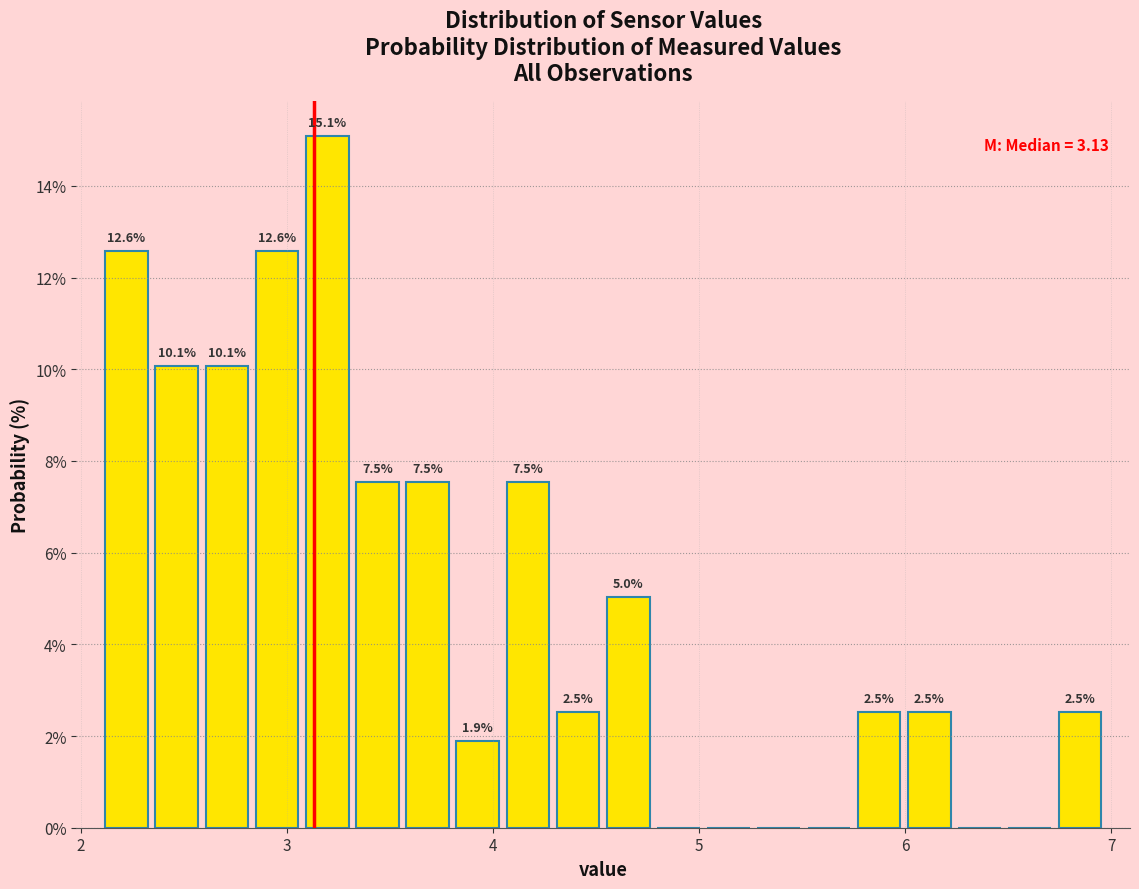

Around what value on the x-axis is the tallest bar? Give the approximate position of its centre, as read against the axis.

3.2